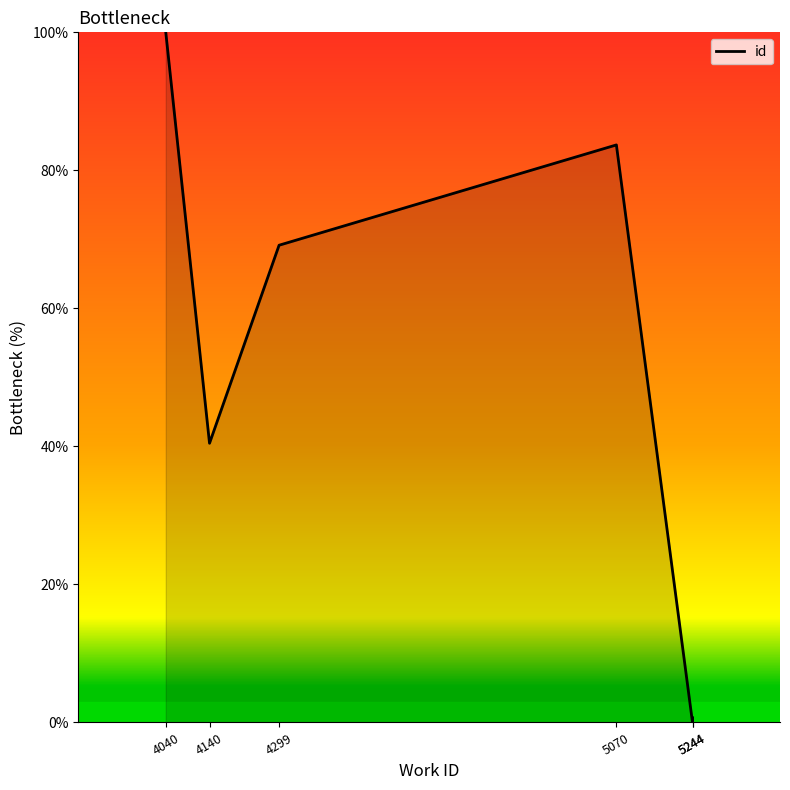

What is the difference between the maximum and minimum values?

100.0